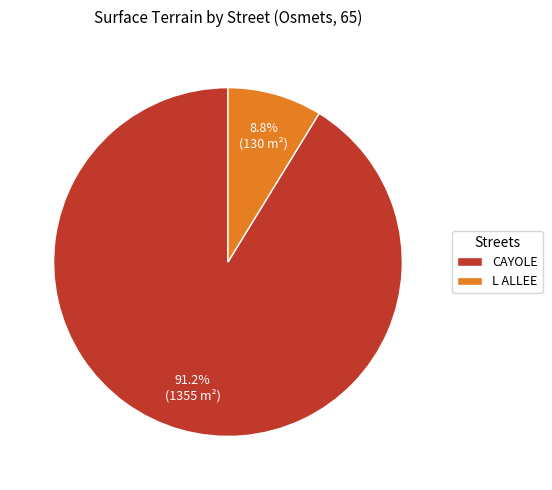

Is it true that CAYOLE is 91% of the pie?

True